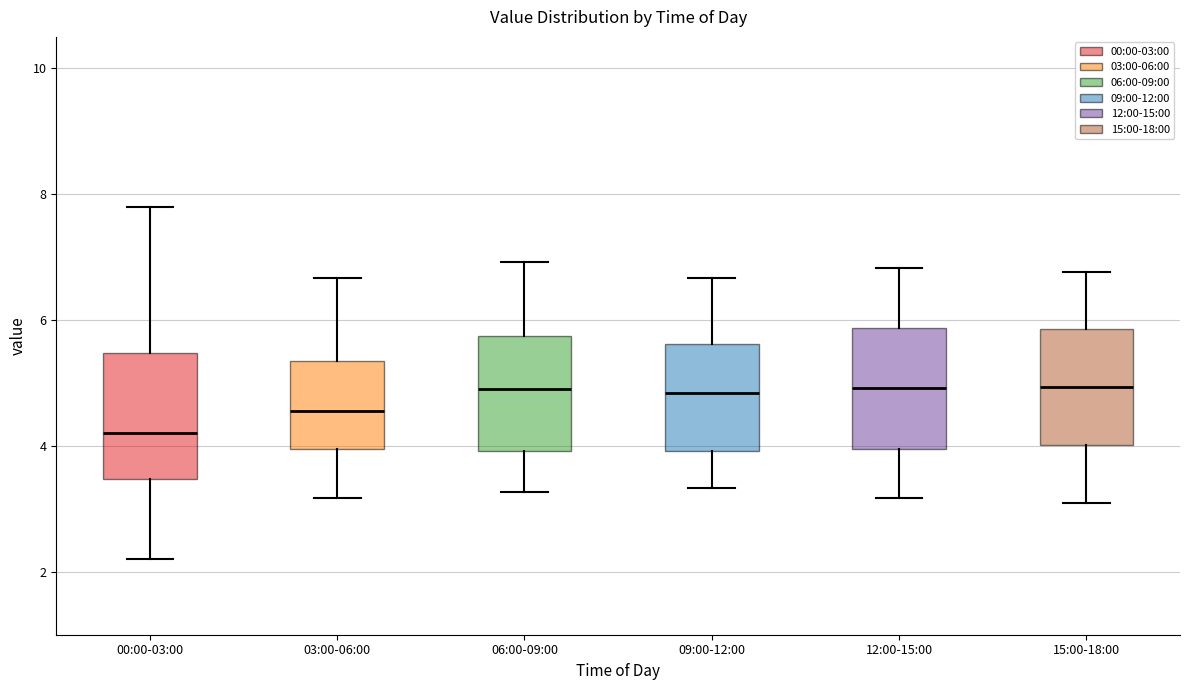

Where is the upper edge of the box for 06:00-09:00 on the y-axis? The values are not printed on the chart, so give them approximately, as read against the axis.

5.8